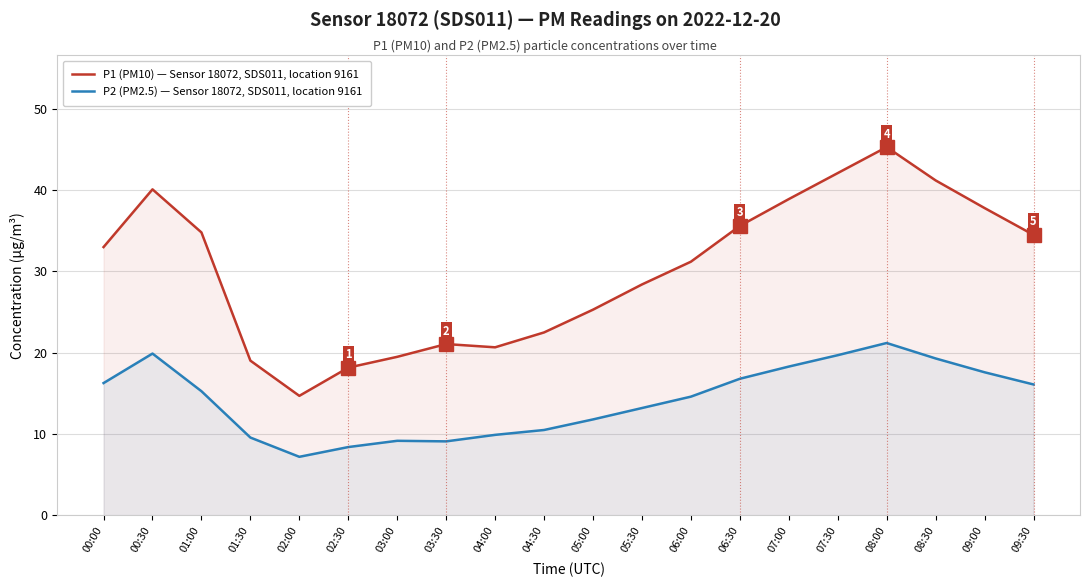

How many data points in P2 (PM2.5) — Sensor 18072, SDS011, location 9161 are above 15?

10